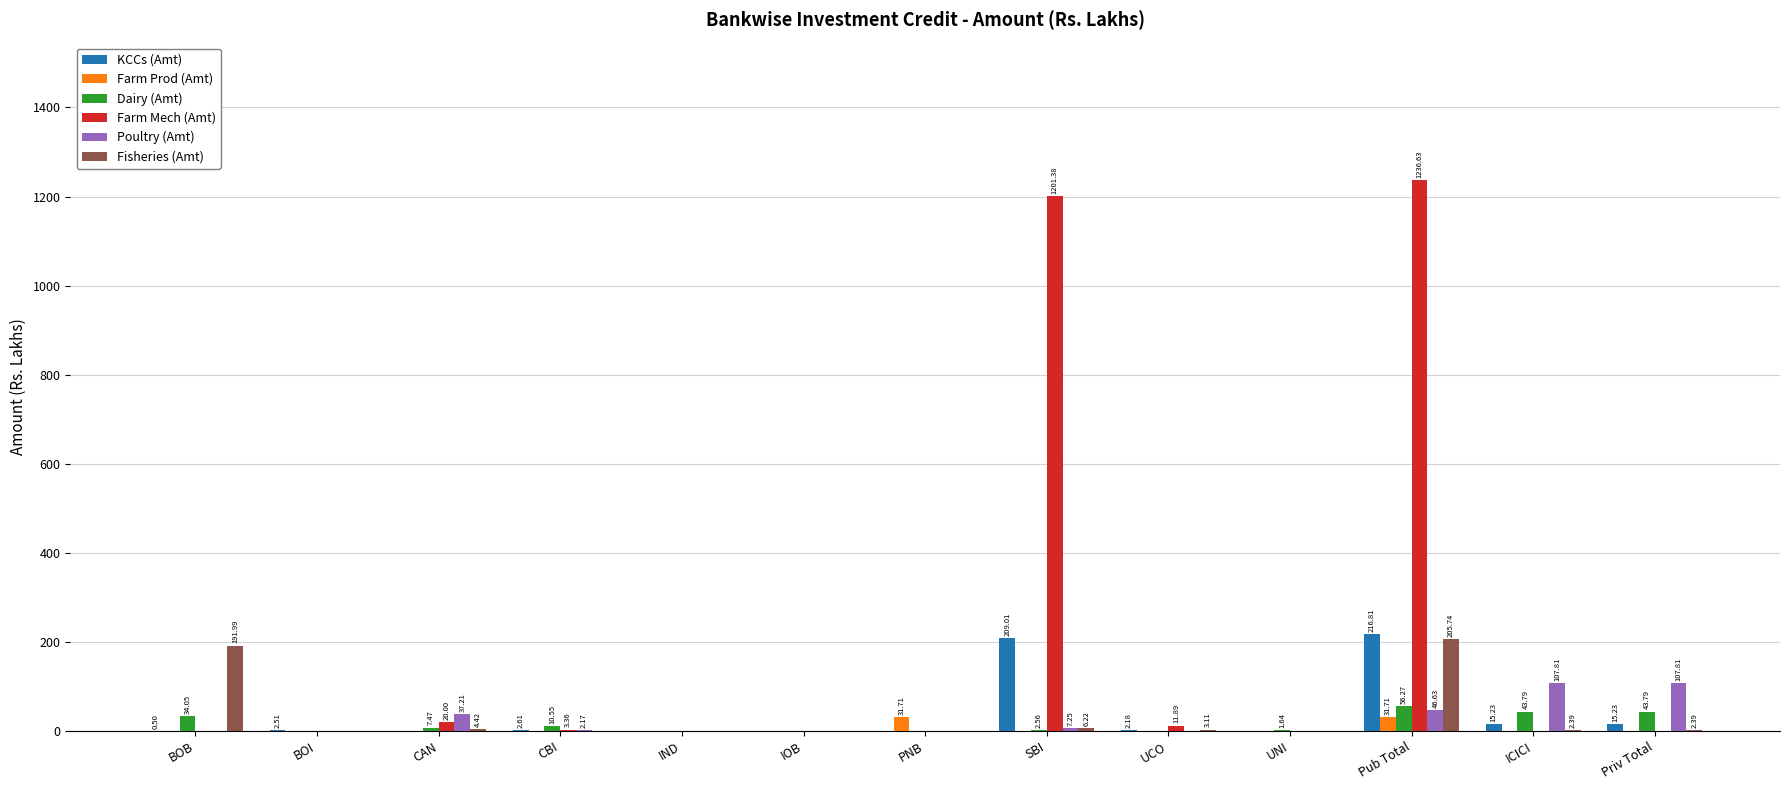

Which series has the largest total across all categories?

Farm Mech (Amt)